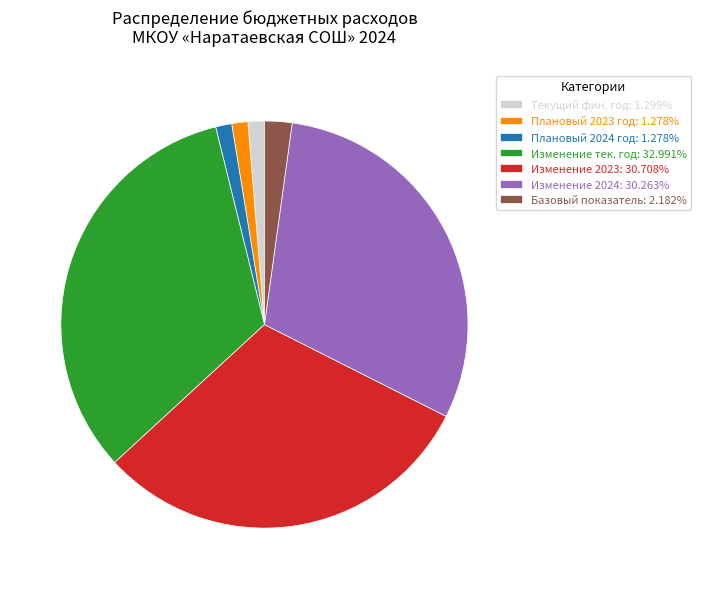

Do Изменение тек. год: 32.991% and Текущий фин. год: 1.299% together represent more than half of the pie?

No